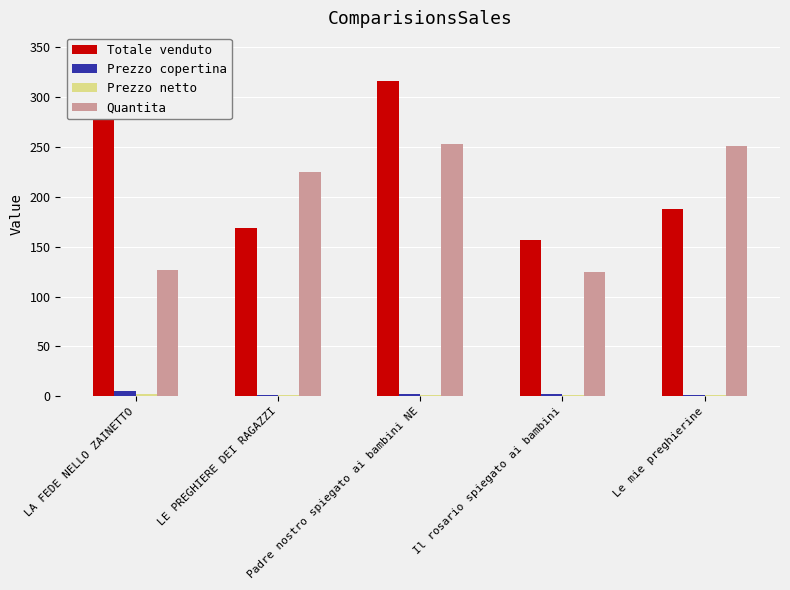

Reading left to right, list all the values displayed in this chart.

Totale venduto: 317.5	168.8	316.2	156.2	188.2
Prezzo copertina: 5.0	1.5	2.5	2.5	1.5
Prezzo netto: 2.5	0.8	1.2	1.2	0.8
Quantita: 127.0	225.0	253.0	125.0	251.0